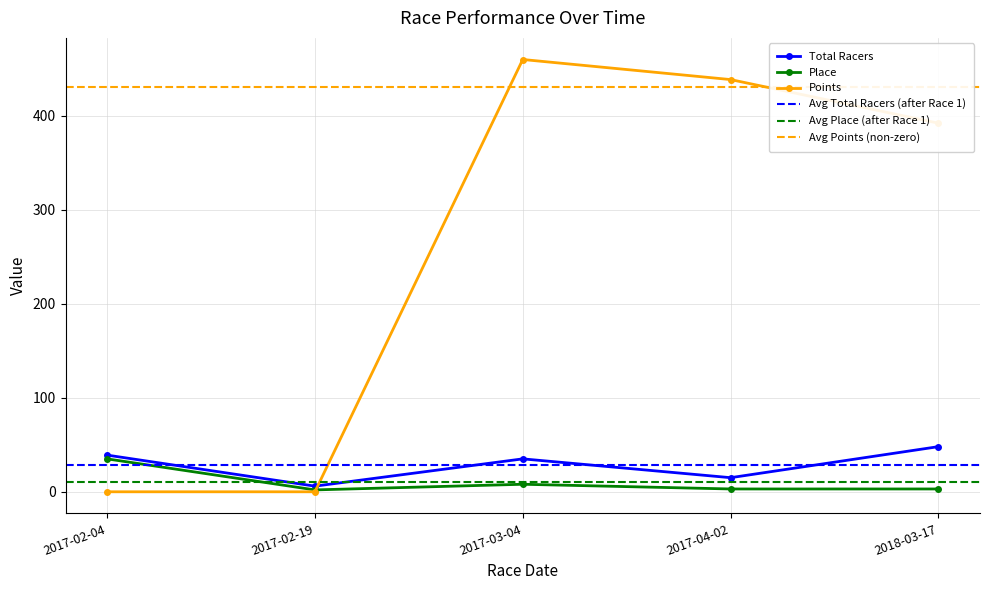

The Total Racers series shows 69.2 at 2018-03-17. True or false?

False